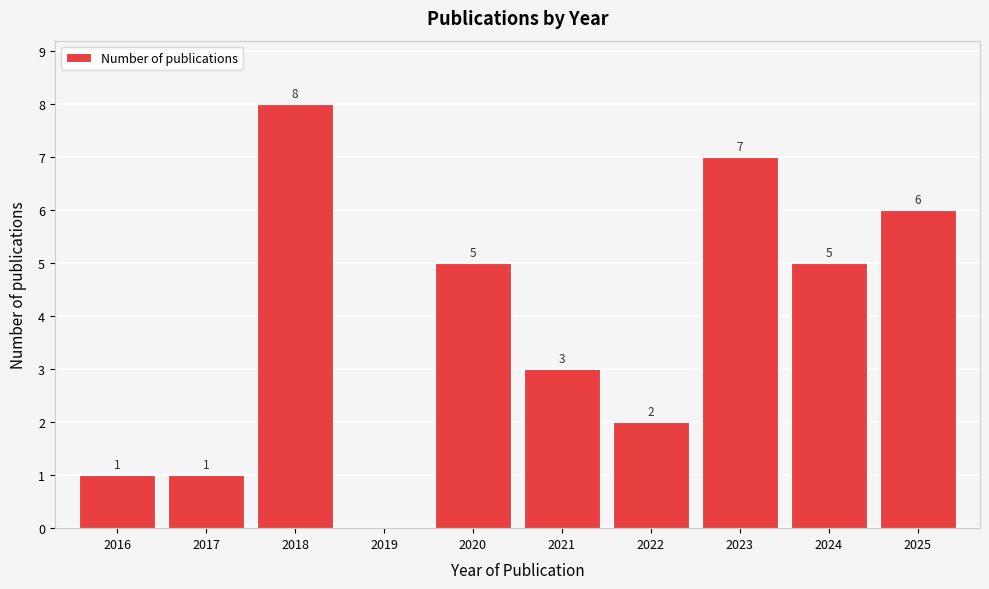

Reading left to right, extract all data points from this chart.

2016=1	2017=1	2018=8	2019=0	2020=5	2021=3	2022=2	2023=7	2024=5	2025=6